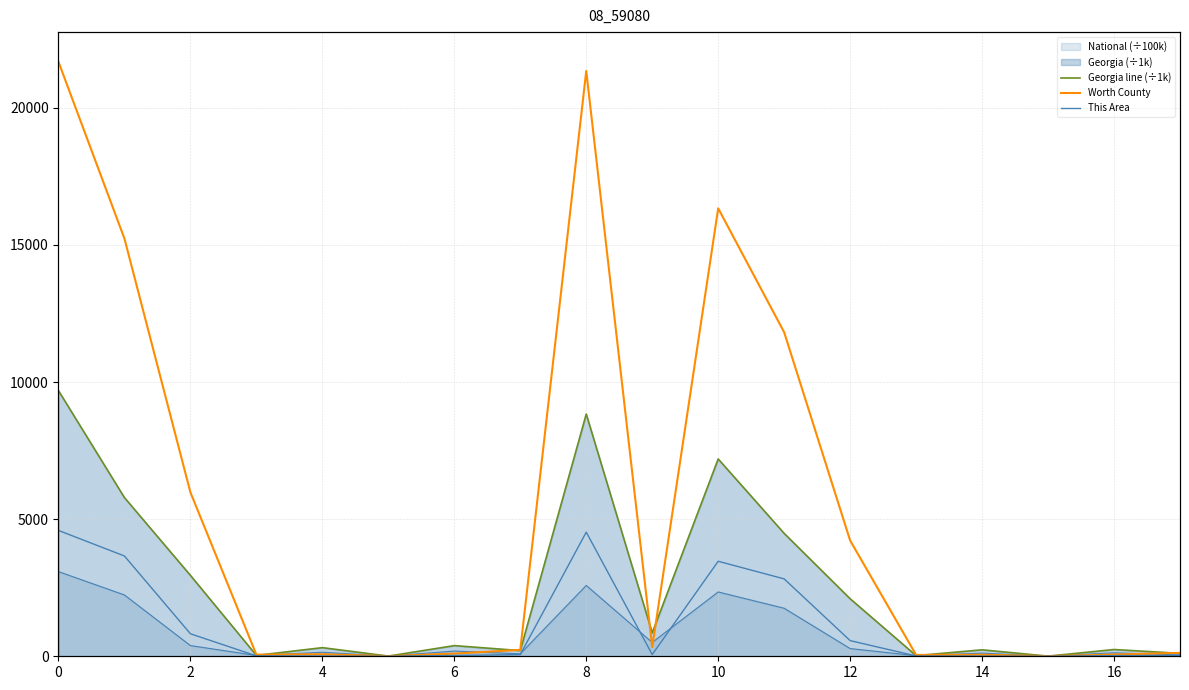

What is the average value of the Worth County series?

5428.3